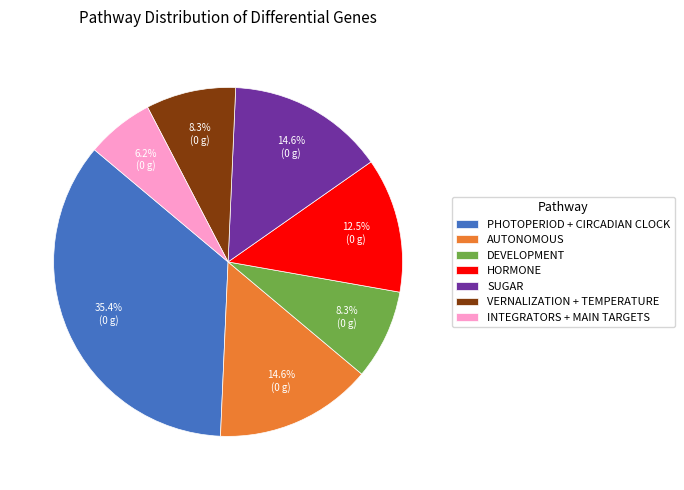

Which has a higher value, VERNALIZATION + TEMPERATURE or INTEGRATORS + MAIN TARGETS?

VERNALIZATION + TEMPERATURE